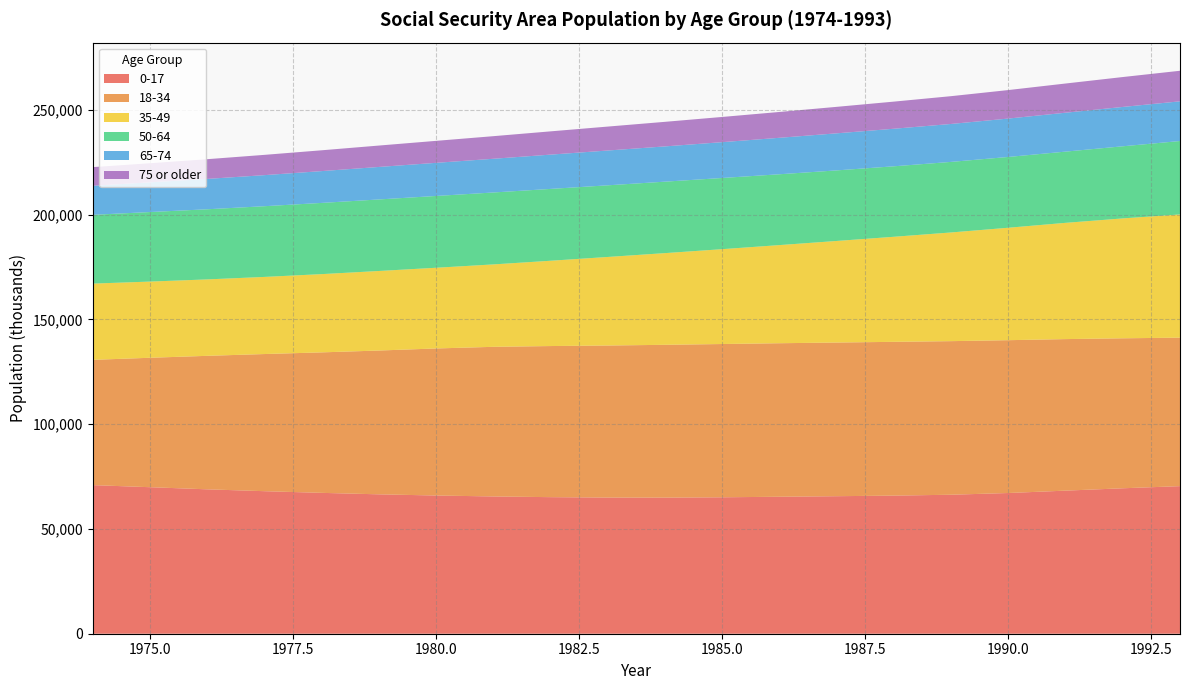

Reading left to right, extract all data points from this chart.

0-17: 1974=70925	1975=69932	1976=68919	1977=68030	1978=67233	1979=66530	1980=65965	1981=65519	1982=65183	1983=64985	1984=64959	1985=65119	1986=65380	1987=65642	1988=65918	1989=66340	1990=67162	1991=68296	1992=69419	1993=70442
18-34: 1974=59800	1975=61782	1976=63720	1977=65464	1978=67055	1979=68640	1980=70190	1981=71416	1982=72123	1983=72580	1984=72937	1985=73155	1986=73273	1987=73343	1988=73401	1989=73306	1990=72943	1991=72328	1992=71586	1993=70871
35-49: 1974=36393	1975=36367	1976=36481	1977=36813	1978=37353	1979=37968	1980=38526	1981=39340	1982=40716	1983=42267	1984=43767	1985=45279	1986=46845	1987=48482	1988=50146	1989=51879	1990=53673	1991=55492	1992=57227	1993=58810
50-64: 1974=32825	1975=33189	1976=33471	1977=33747	1978=33987	1979=34142	1980=34261	1981=34328	1982=34285	1983=34195	1984=34106	1985=33972	1986=33803	1987=33680	1988=33637	1989=33680	1990=33789	1991=33991	1992=34418	1993=35046
65-74: 1974=13860	1975=14175	1976=14496	1977=14830	1978=15183	1979=15512	1980=15813	1981=16090	1982=16368	1983=16609	1984=16831	1985=17101	1986=17407	1987=17692	1988=17924	1989=18108	1990=18319	1991=18569	1992=18784	1993=18941
75 or older: 1974=8906	1975=9132	1976=9411	1977=9679	1978=9934	1979=10211	1980=10493	1981=10786	1982=11103	1983=11424	1984=11728	1985=12031	1986=12332	1987=12641	1988=12949	1989=13265	1990=13605	1991=13938	1992=14269	1993=14587